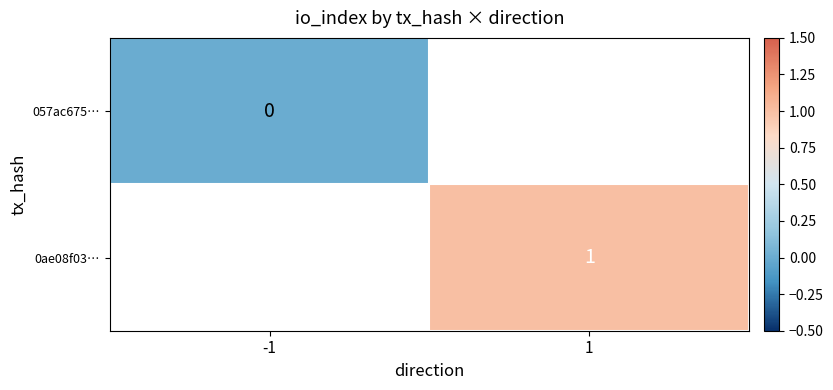

What is the maximum value shown in the chart?

1.0